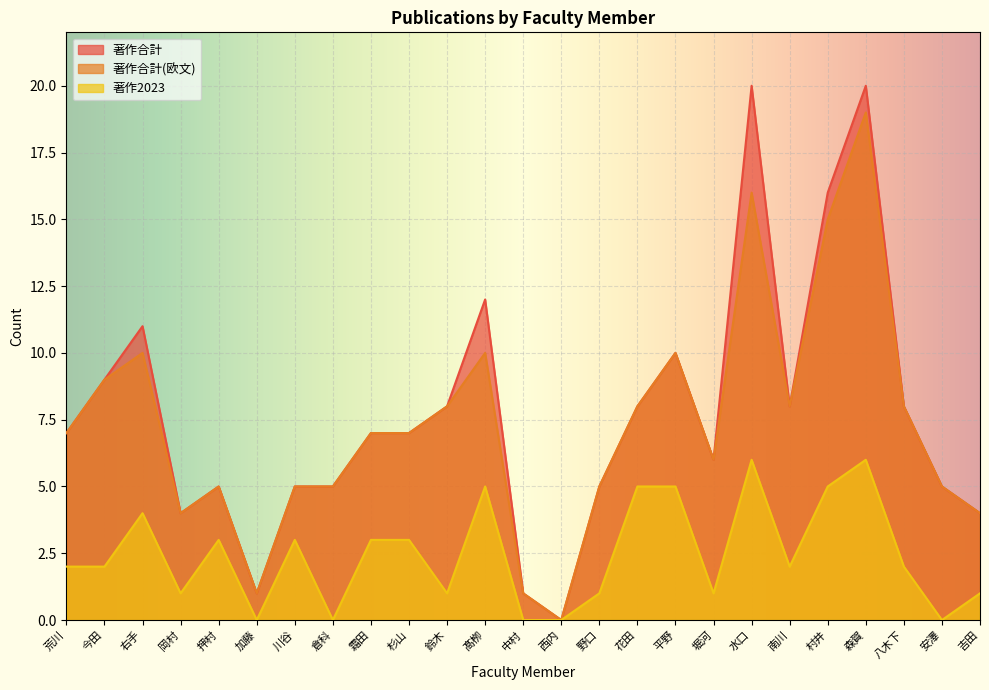

What position from the right is 南川?

6